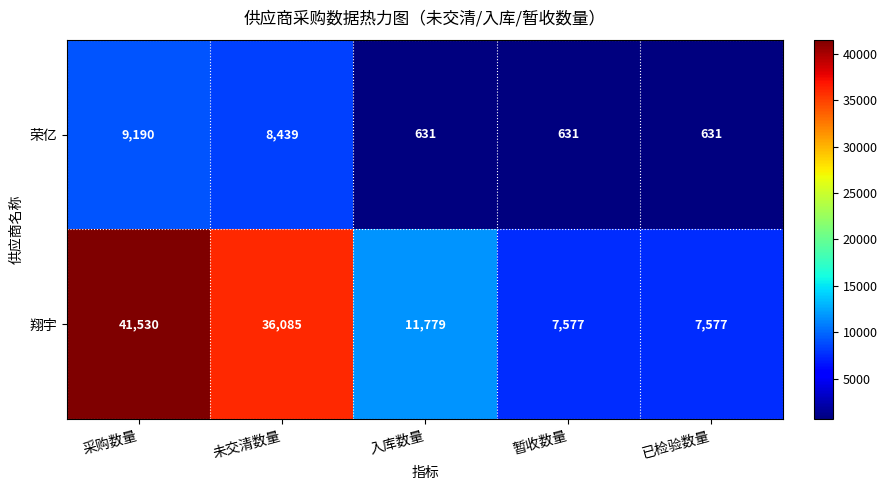

Count the number of categories in the chart.

5